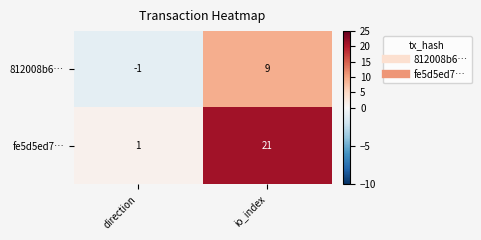

What is the maximum value for 812008b6…?

9